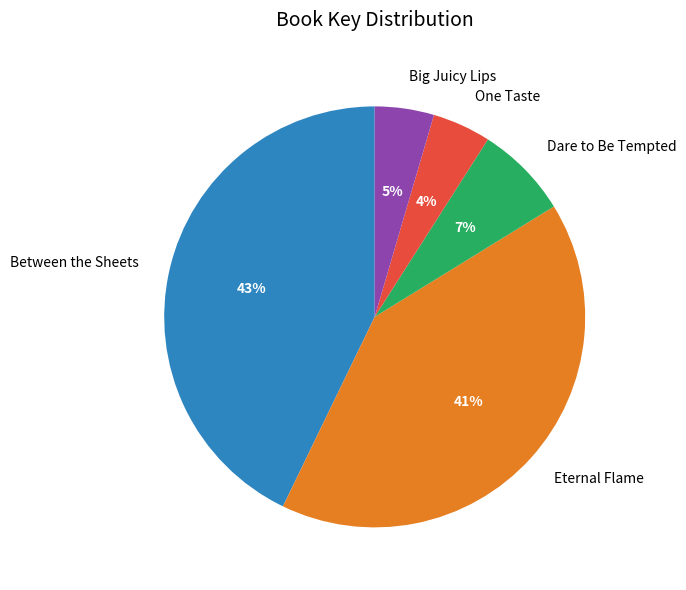

To the nearest percent, what percentage of the pie is Eternal Flame?

41%